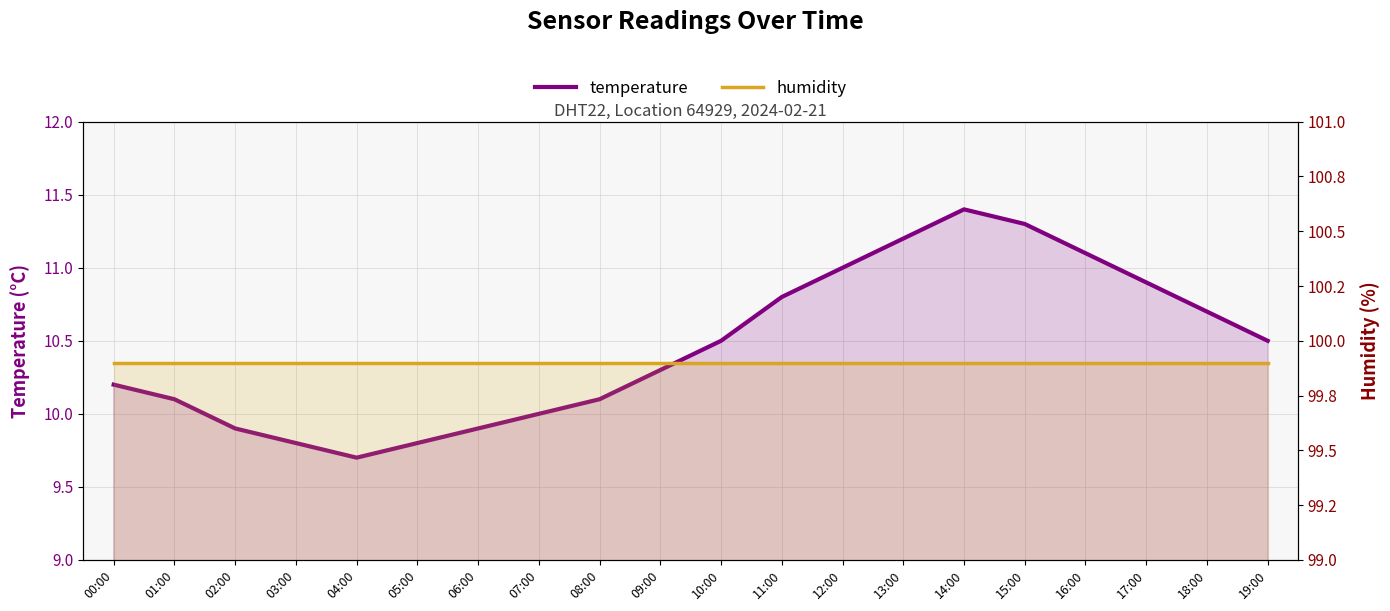

Reading left to right, extract all data points from this chart.

temperature: 10.2	10.1	9.9	9.8	9.7	9.8	9.9	10.0	10.1	10.3	10.5	10.8	11.0	11.2	11.4	11.3	11.1	10.9	10.7	10.5
humidity: 99.9	99.9	99.9	99.9	99.9	99.9	99.9	99.9	99.9	99.9	99.9	99.9	99.9	99.9	99.9	99.9	99.9	99.9	99.9	99.9